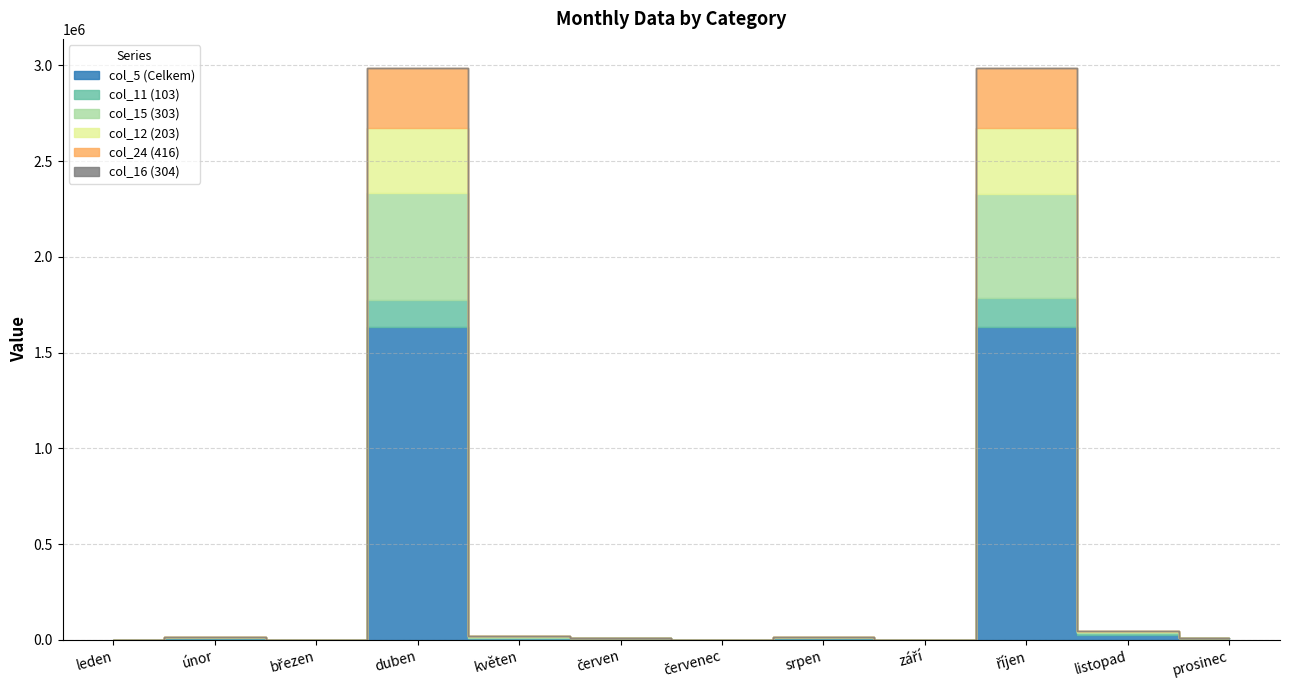

What is the total value across all series at červen?

10203.6